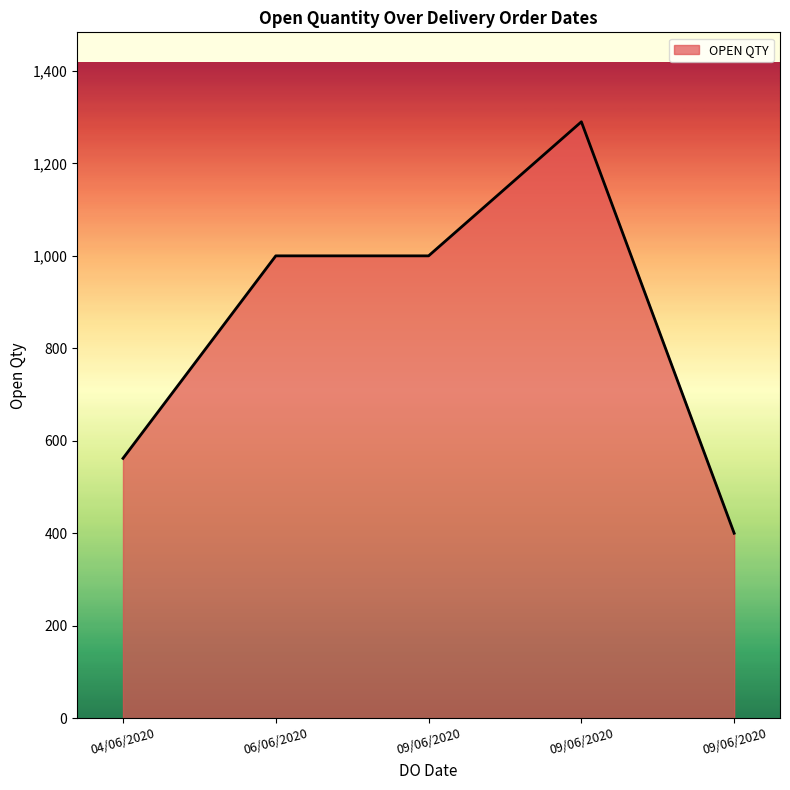

Count the number of categories in the chart.

5